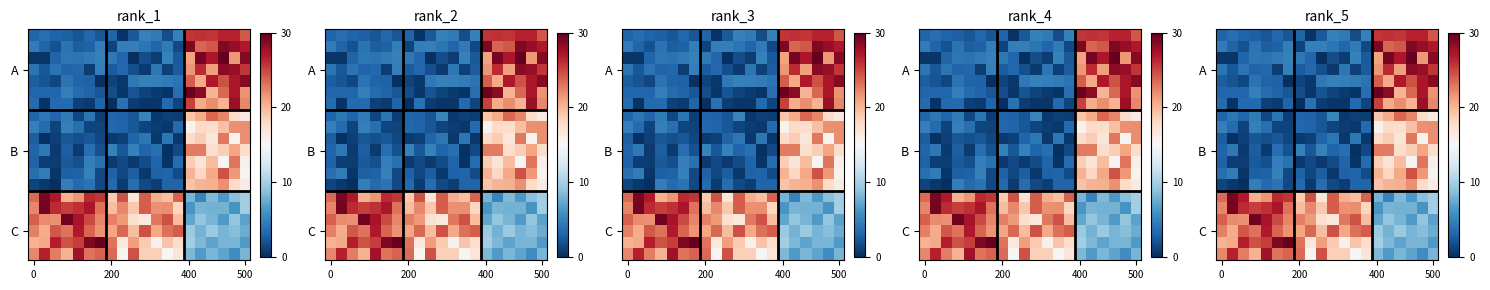

How many data points does each series have?

20